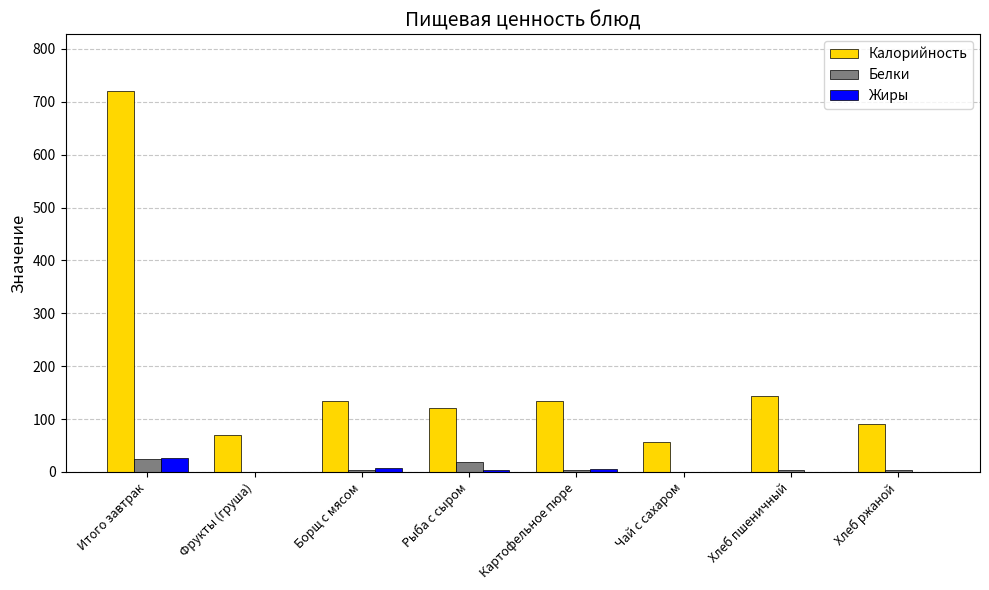

At which label does Белки first exceed 4?

Итого завтрак